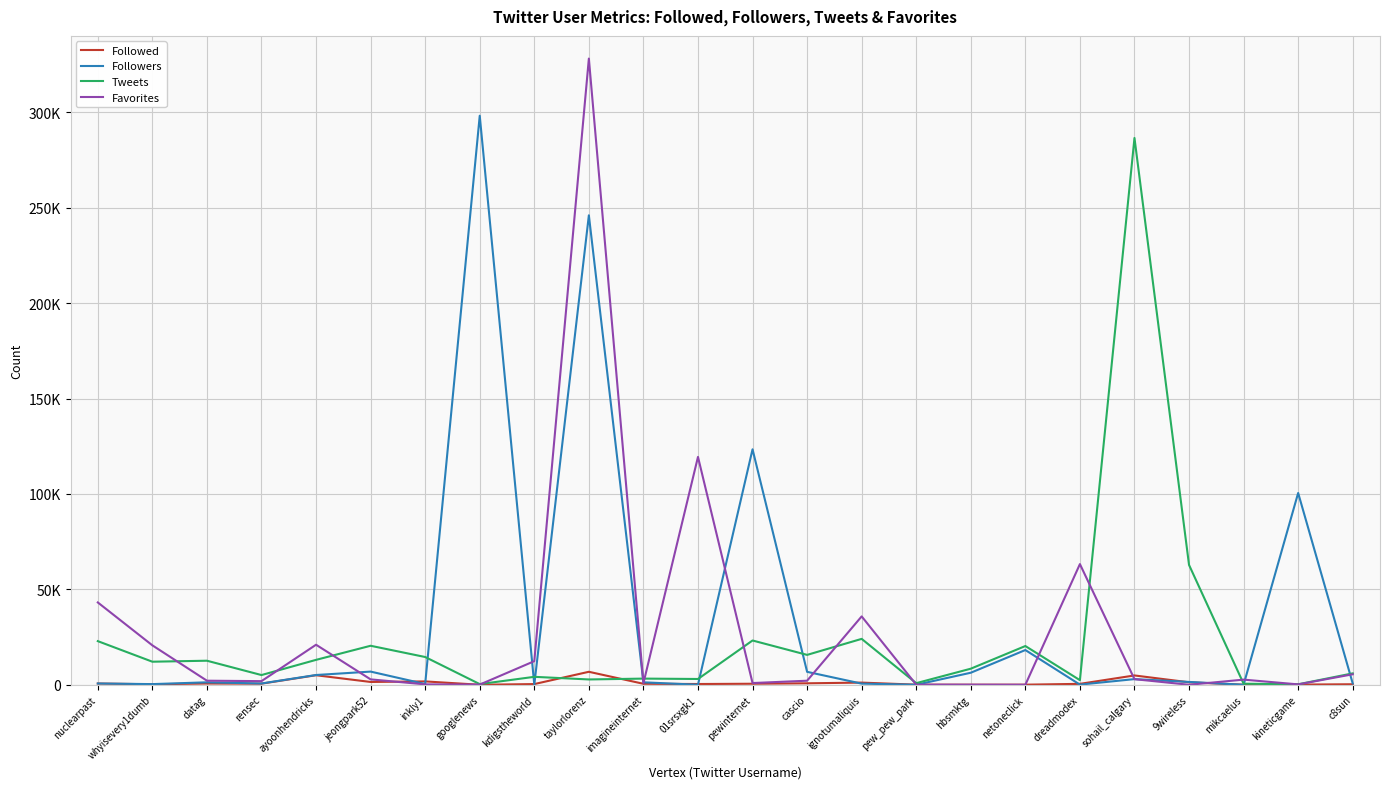

Does the chart display data point markers on the line(s)?

No